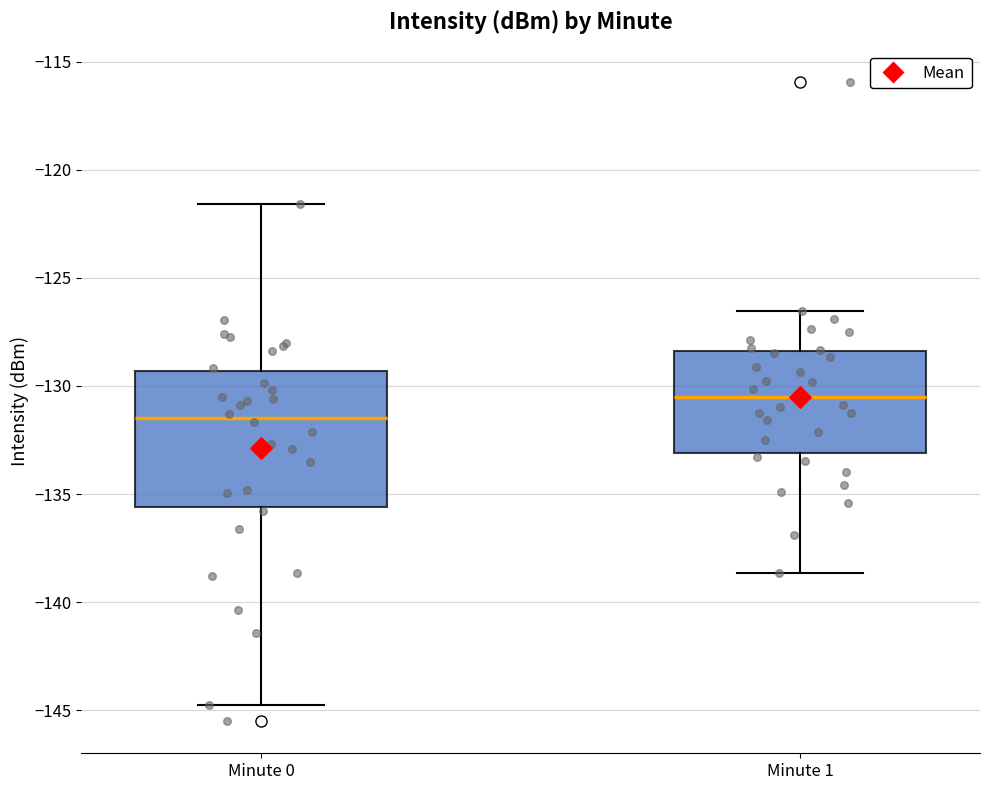

Reading left to right, read every box against the y-axis: the position of its median line, the range the box covers, and the ends of its whiskers. The values are not printed on the chart, so give them approximately, as read against the axis.

Minute 0: median -131.5, box -135.5 to -129.5, whiskers -144.5 to -121.5
Minute 1: median -130.5, box -133.0 to -128.5, whiskers -138.5 to -126.5